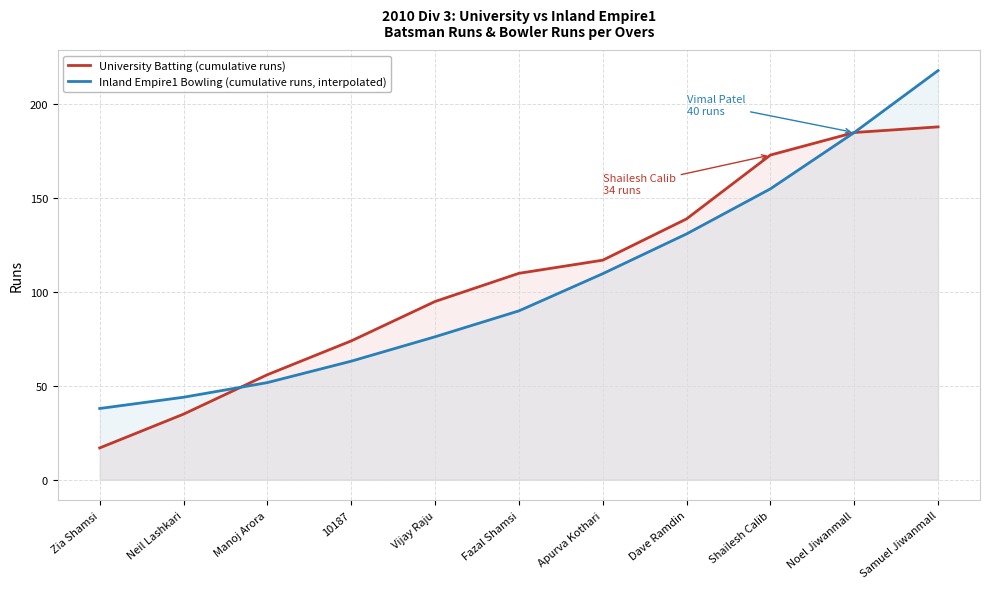

How many lines are shown in the chart?

2